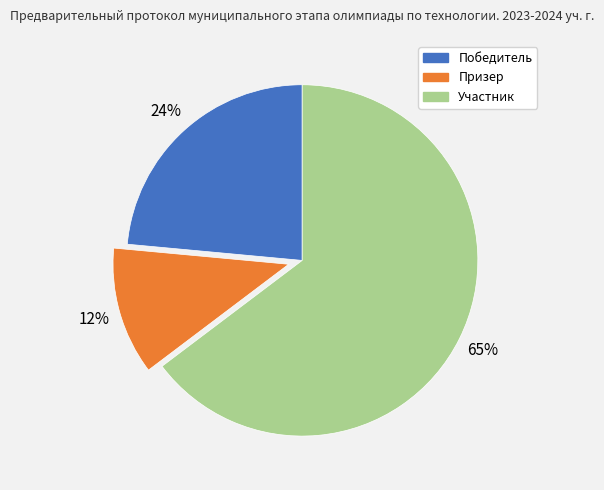

Which slice represents more than half of the pie?

Участник